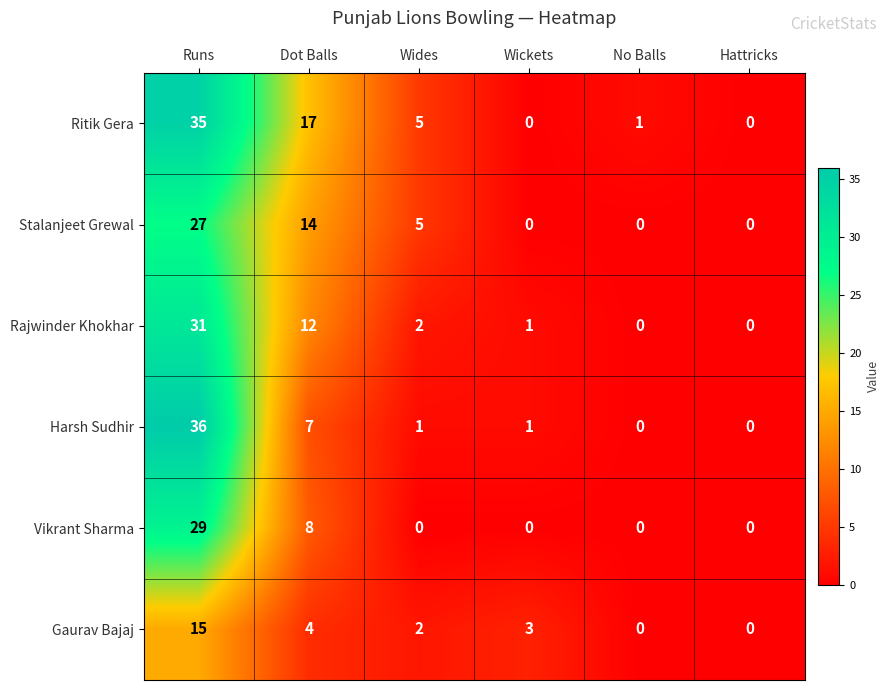

What is the sum of all Harsh Sudhir values?

45